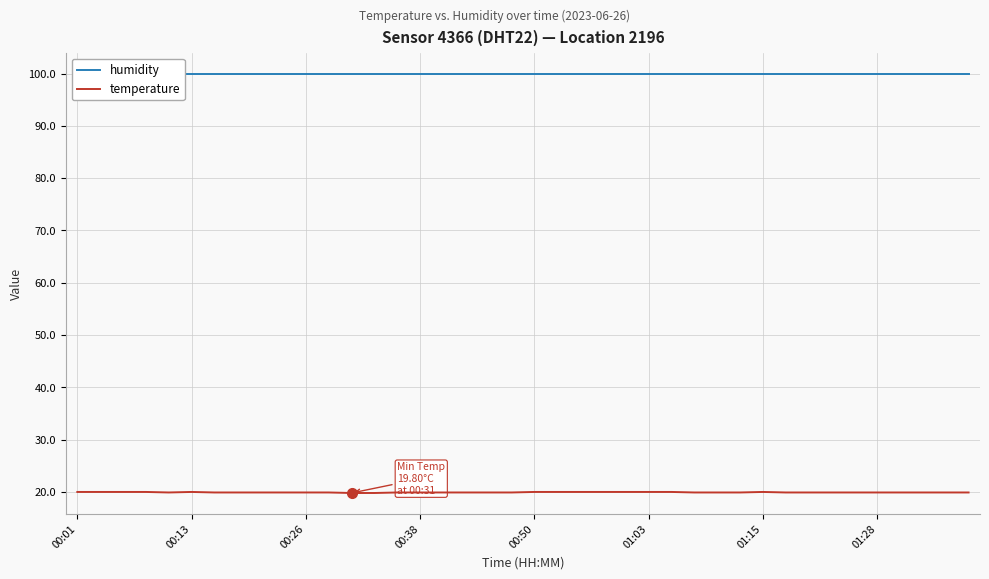

True or false: humidity and temperature intersect in this chart.

False